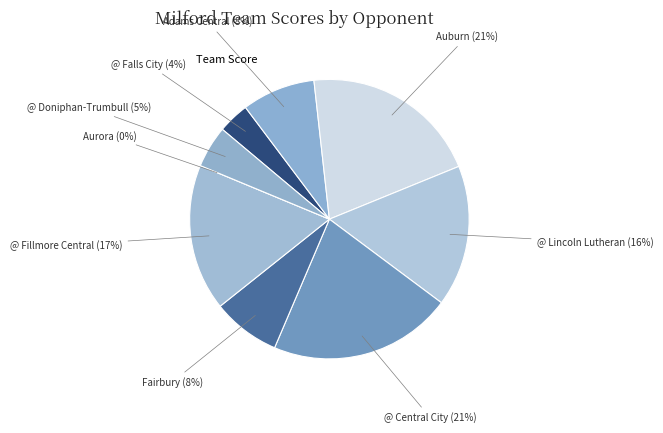

To the nearest percent, what is the combined percentage of @ Fillmore Central and Adams Central?

25%